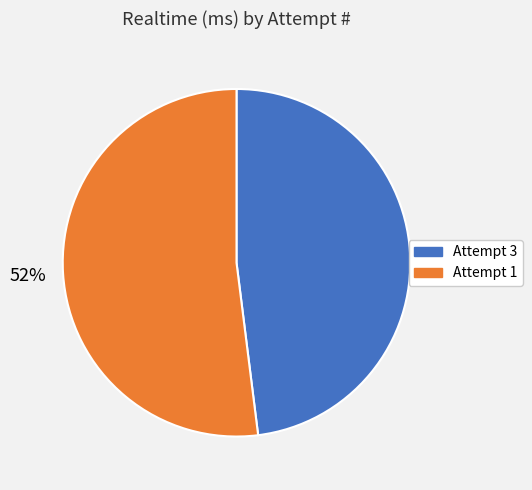

Combined, do Attempt 3 and Attempt 1 account for over 50%?

Yes